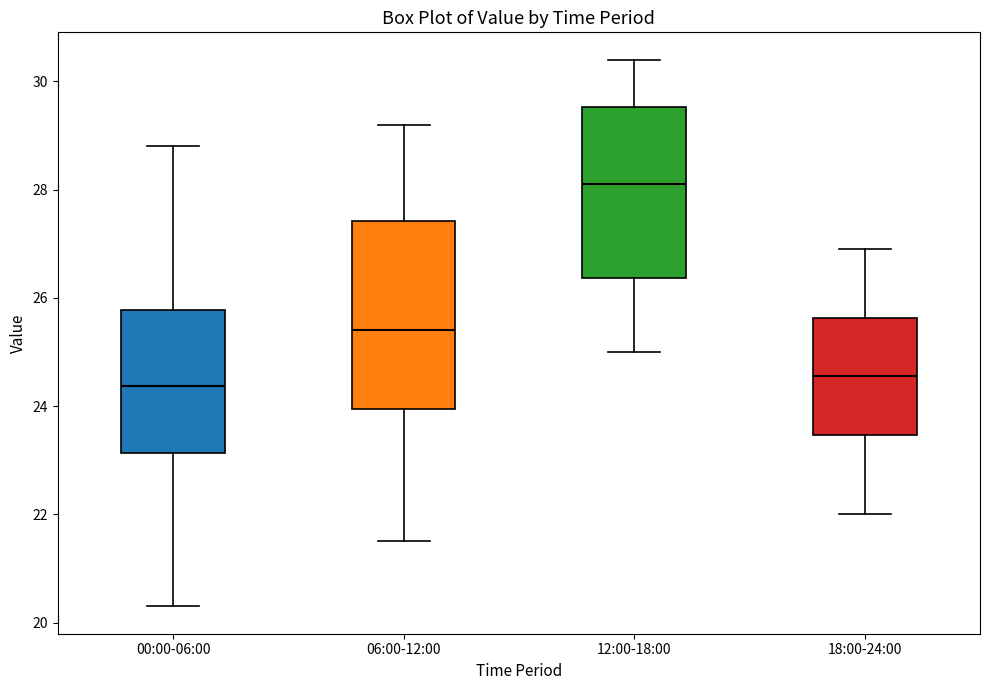

Reading left to right, read every box against the y-axis: the position of its median line, the range the box covers, and the ends of its whiskers. The values are not printed on the chart, so give them approximately, as read against the axis.

00:00-06:00: median 24.4, box 23.2 to 25.8, whiskers 20.4 to 28.8
06:00-12:00: median 25.4, box 24.0 to 27.4, whiskers 21.6 to 29.2
12:00-18:00: median 28.2, box 26.4 to 29.6, whiskers 25.0 to 30.4
18:00-24:00: median 24.6, box 23.4 to 25.6, whiskers 22.0 to 27.0